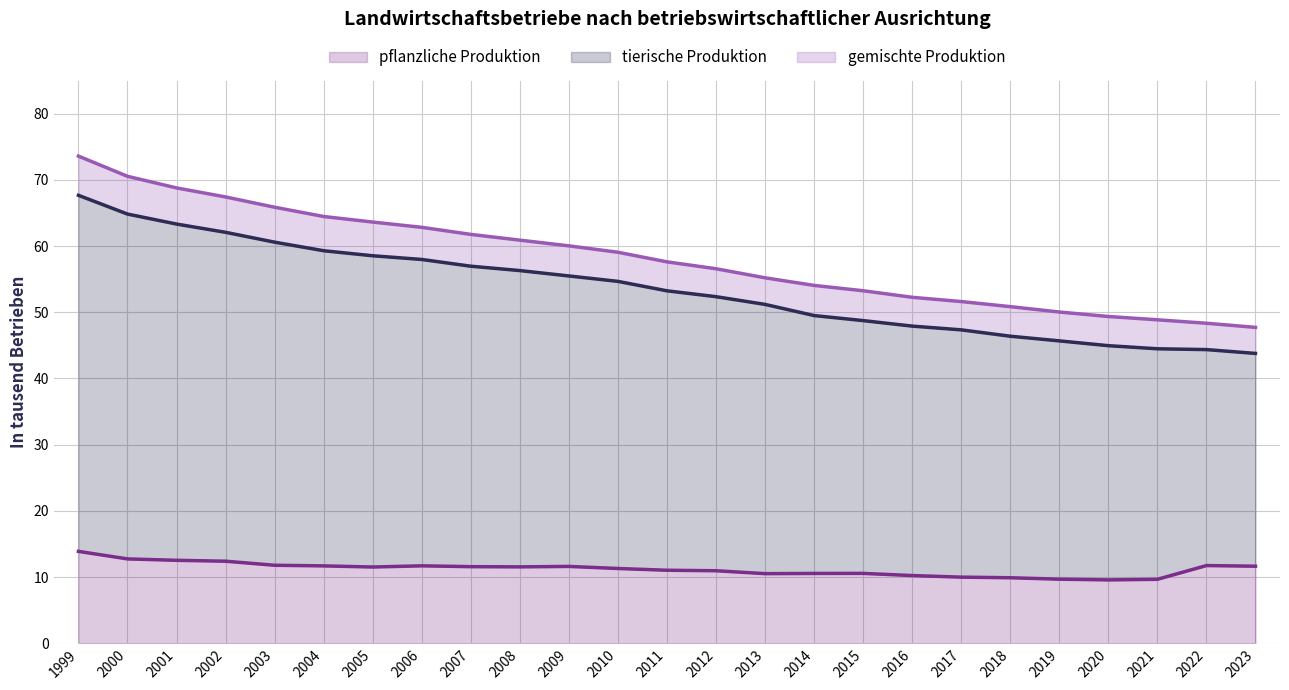

What is the approximate value of pflanzliche Produktion at 1999?

13.9